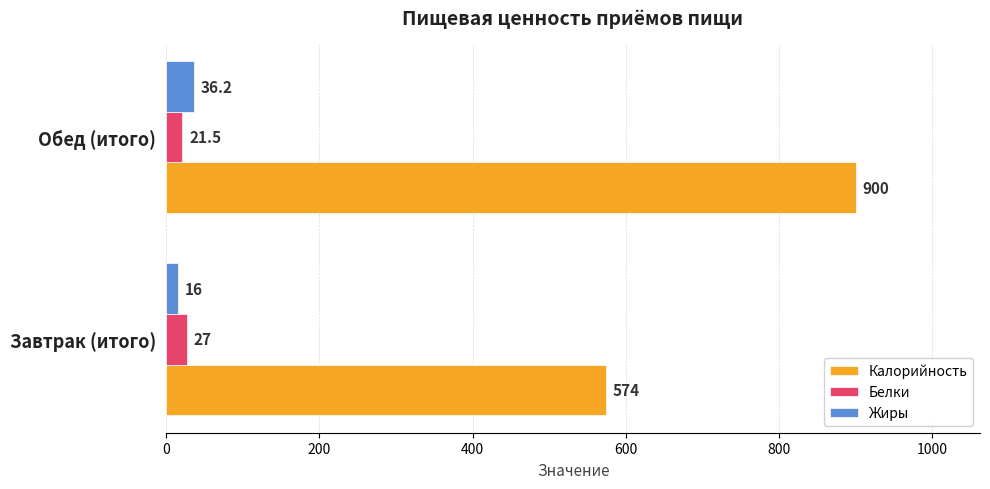

Is it true that Калорийность equals 574.0 at Завтрак (итого)?

True